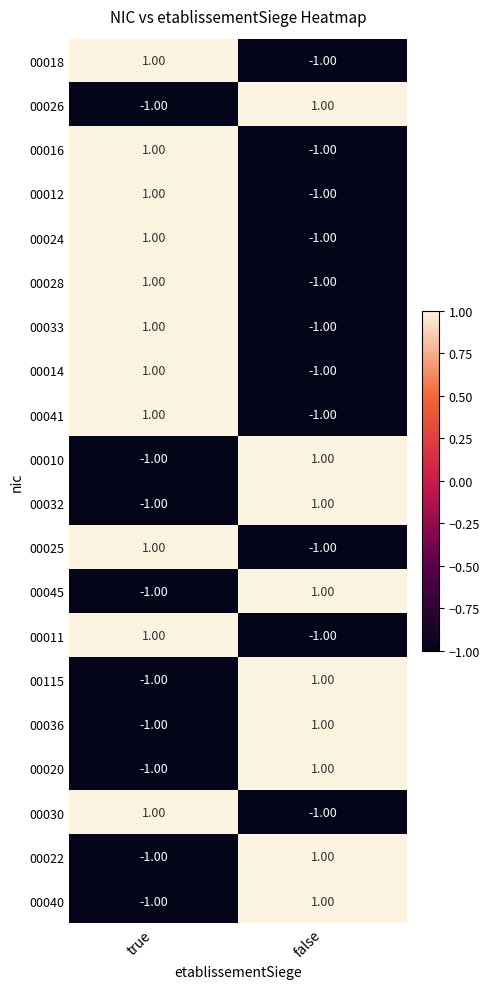

What is the minimum value shown in the chart?

-1